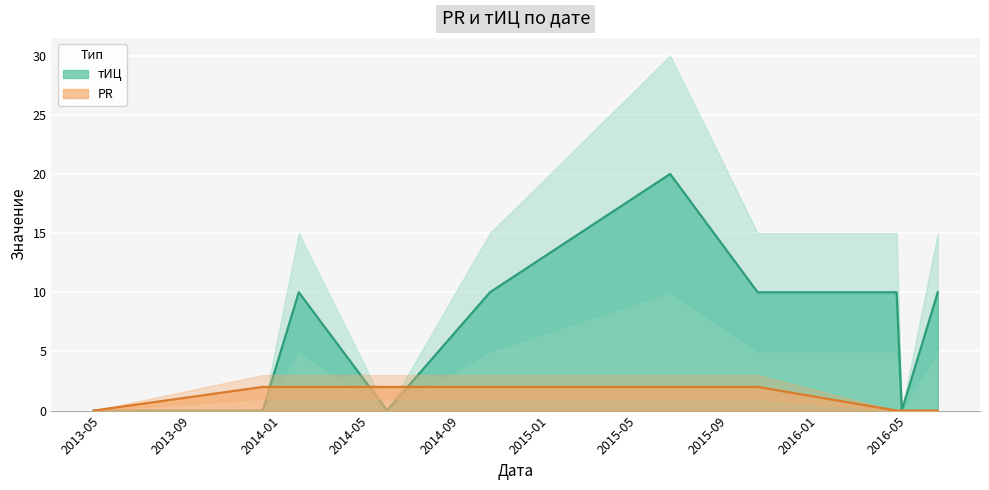

In тИЦ, how many points are higher than both neighbors (excluding endpoints)?

2